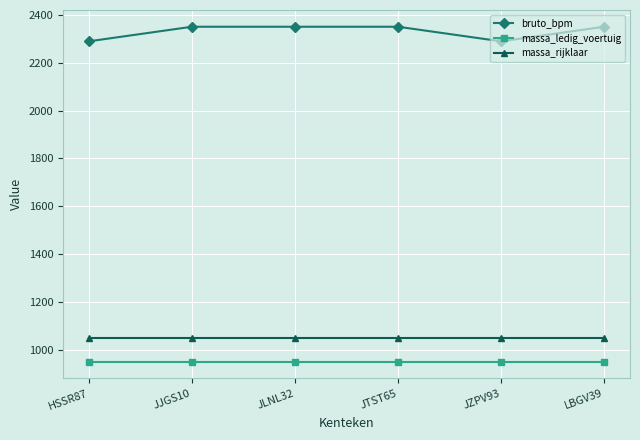

List the series in order of their peak value, lowest first.

massa_ledig_voertuig, massa_rijklaar, bruto_bpm